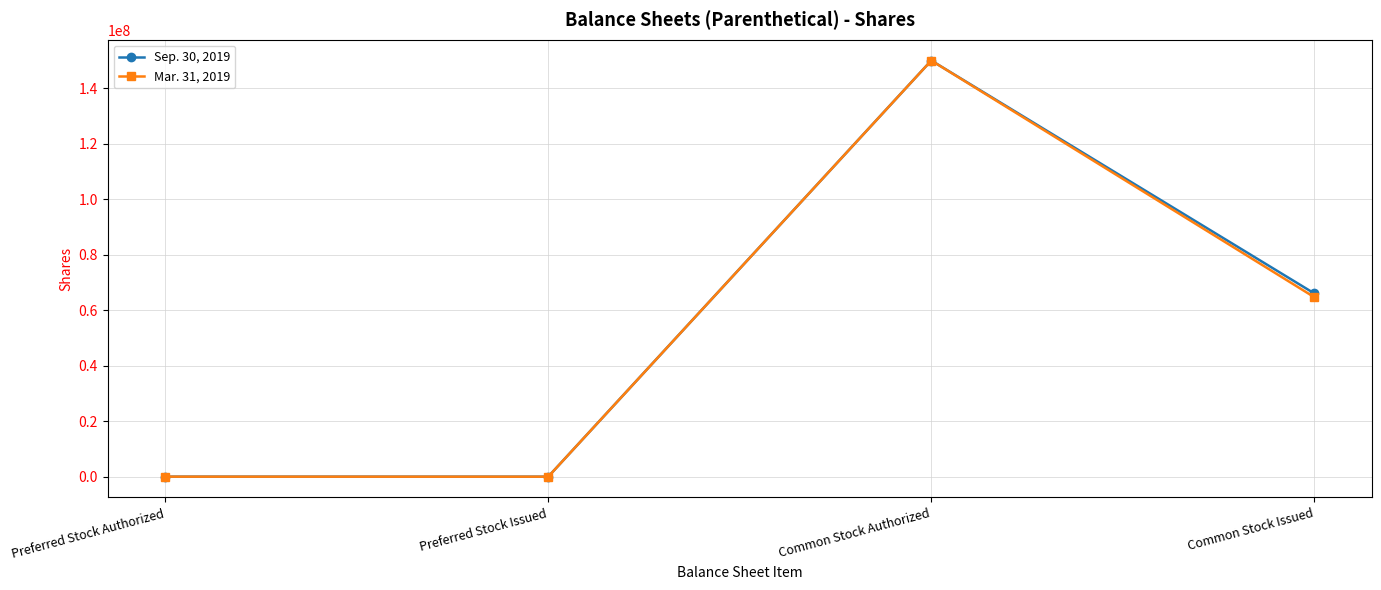

What is the difference between the maximum and second lowest values in the Mar. 31, 2019 series?

149990000